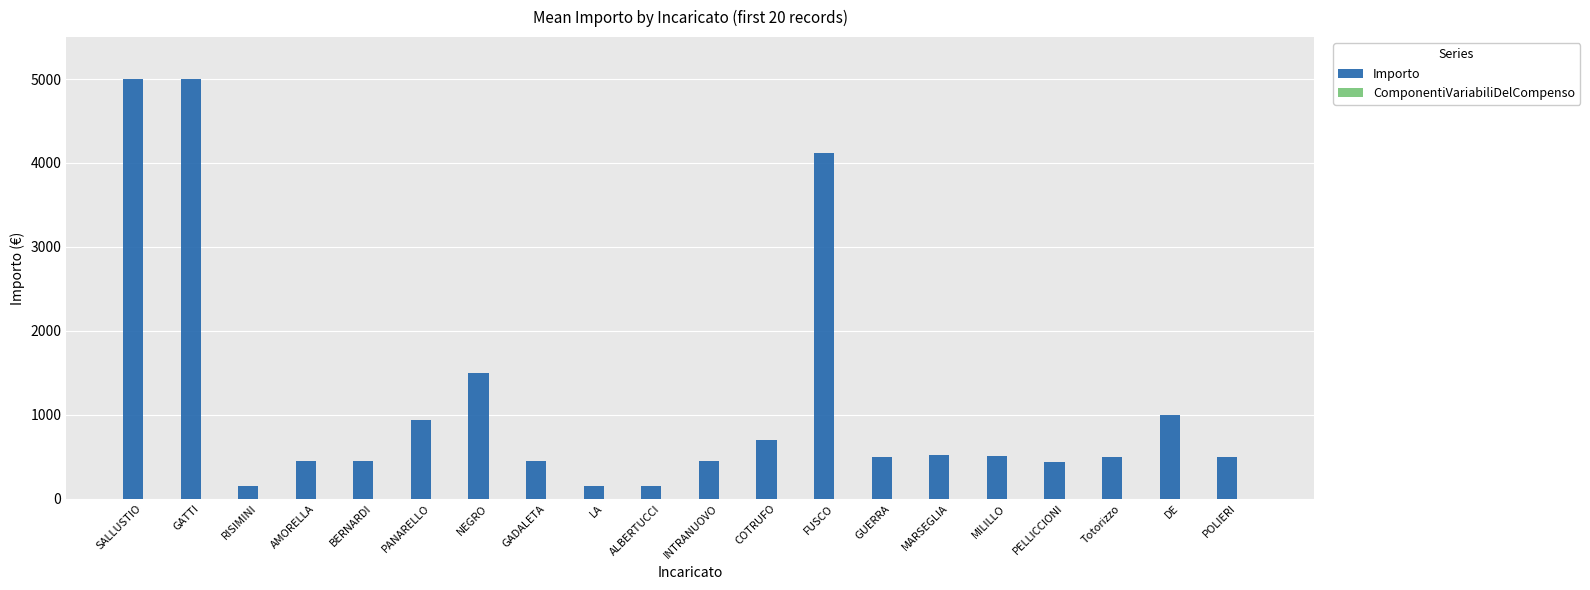

Are the bars grouped side by side (vs. stacked)?

No